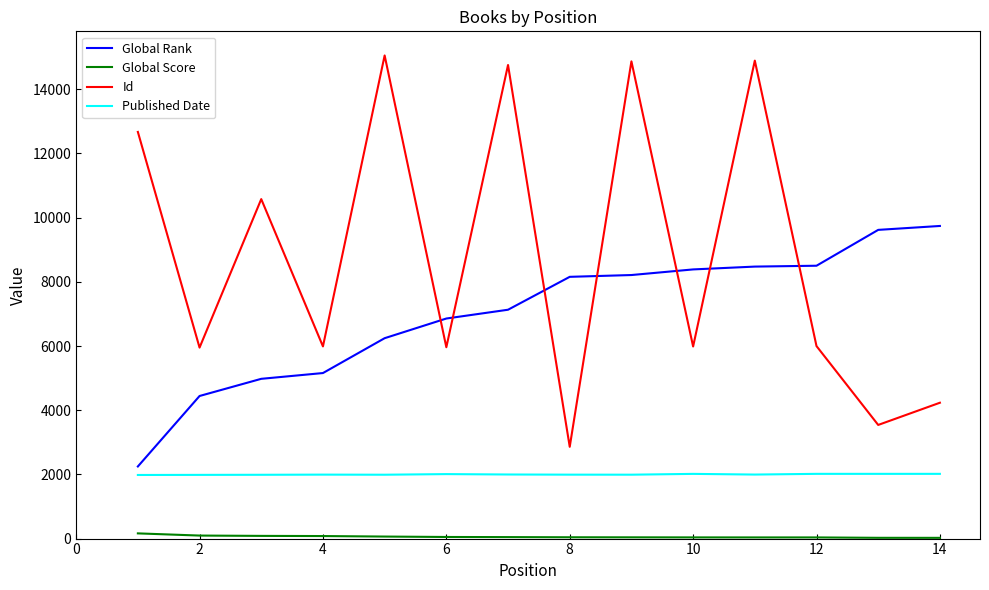

Does the chart display data point markers on the line(s)?

No